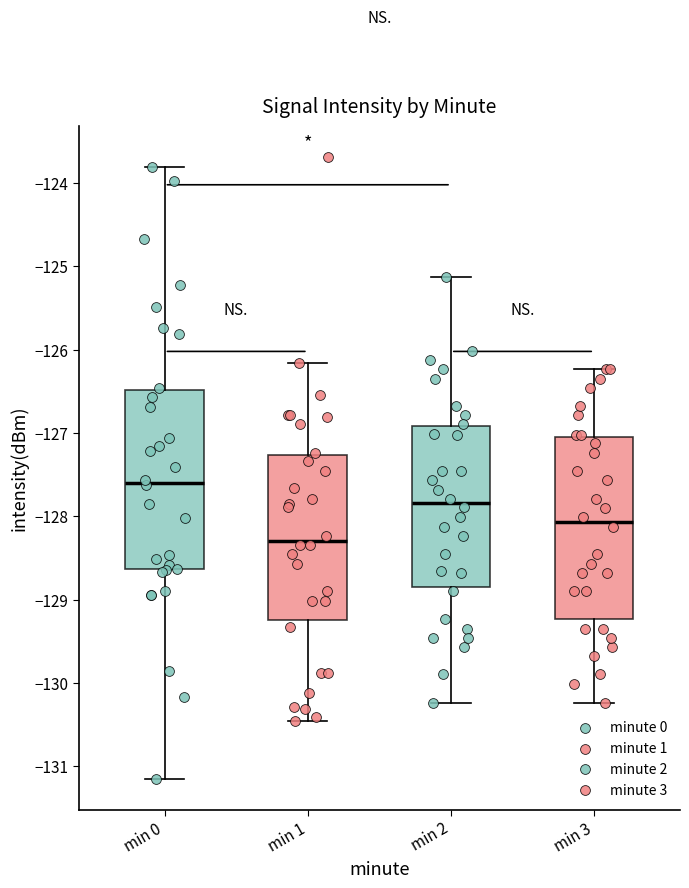

Reading left to right, read every box against the y-axis: the position of its median line, the range the box covers, and the ends of its whiskers. The values are not printed on the chart, so give them approximately, as read against the axis.

min 0: median -127.6, box -128.6 to -126.5, whiskers -131.1 to -123.8
min 1: median -128.3, box -129.2 to -127.3, whiskers -130.5 to -126.2
min 2: median -127.8, box -128.8 to -126.9, whiskers -130.2 to -125.1
min 3: median -128.1, box -129.2 to -127.0, whiskers -130.2 to -126.2